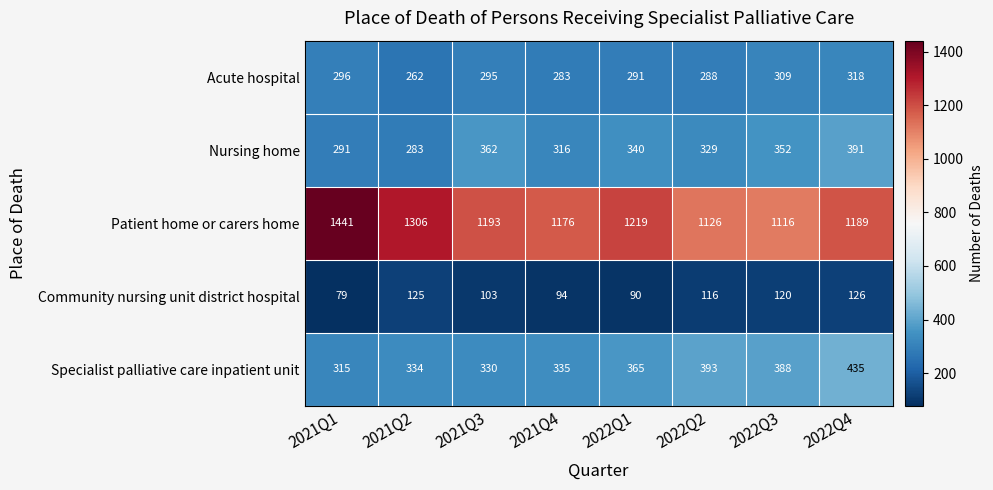

What is the difference between the Nursing home values at 2022Q2 and 2021Q2?

46